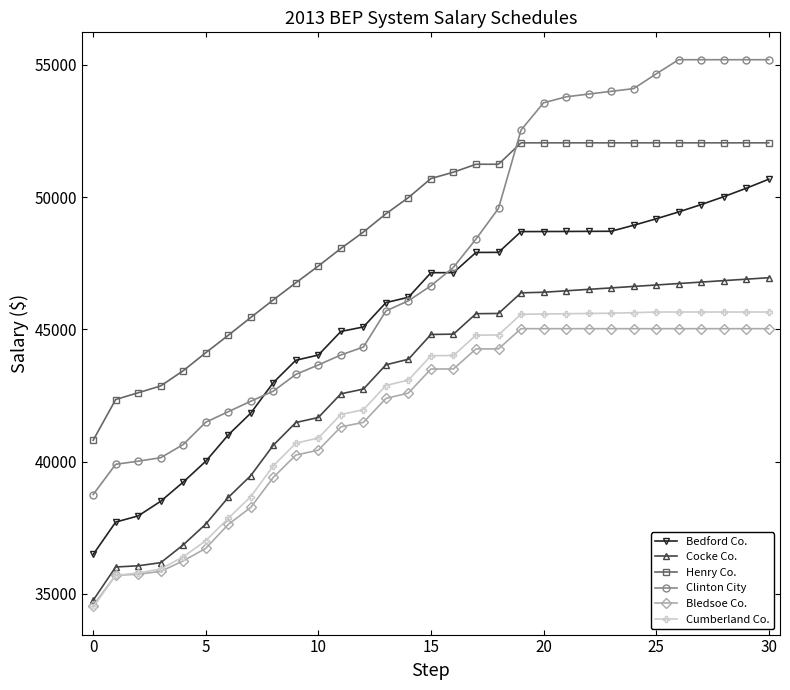

How many lines are shown in the chart?

6